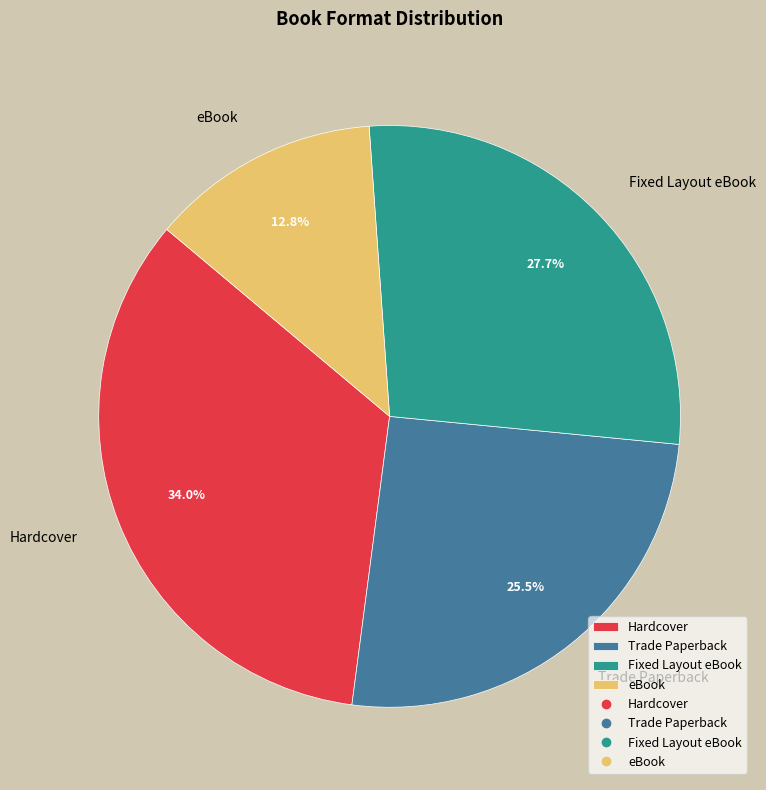

What percentage is the eBook slice, to the nearest percent?

13%